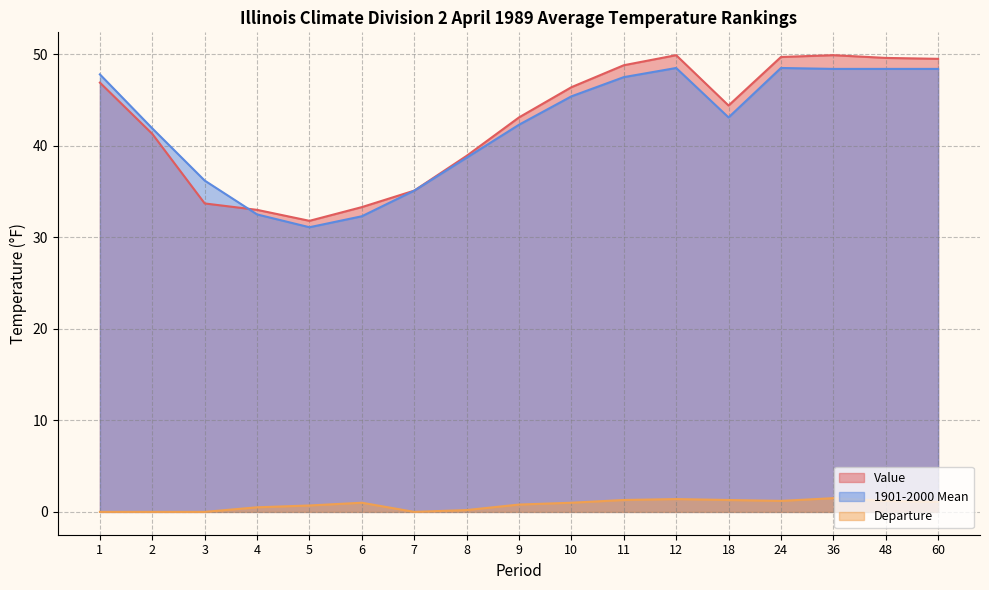

What is the value of the 1901-2000 Mean point at the 15th from the left?

48.4